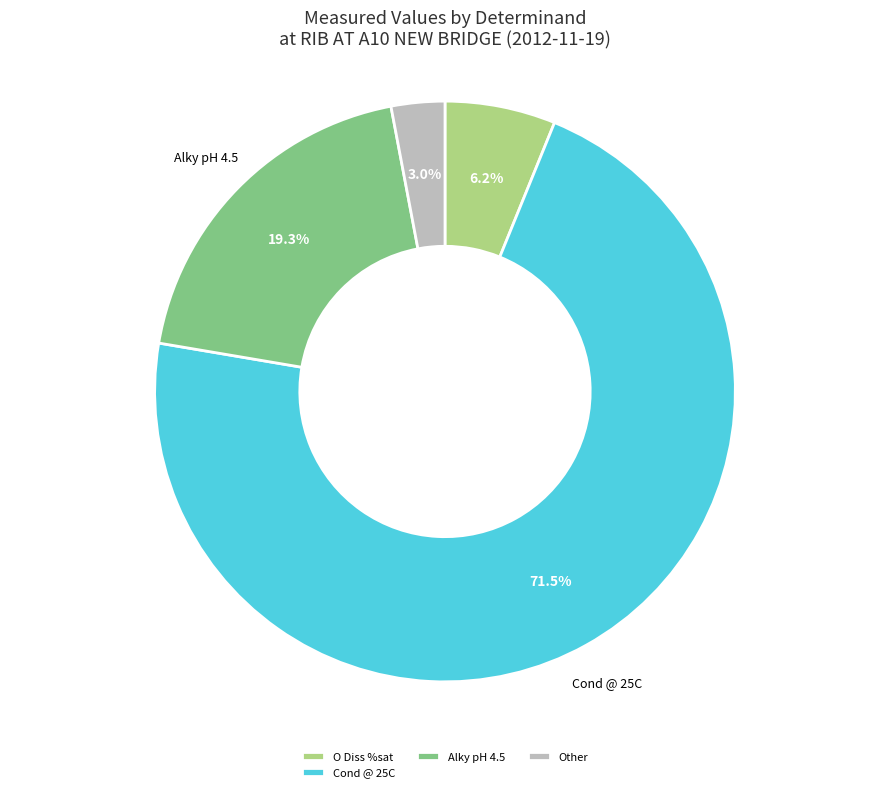

Between Cond @ 25C and Other, which is larger?

Cond @ 25C